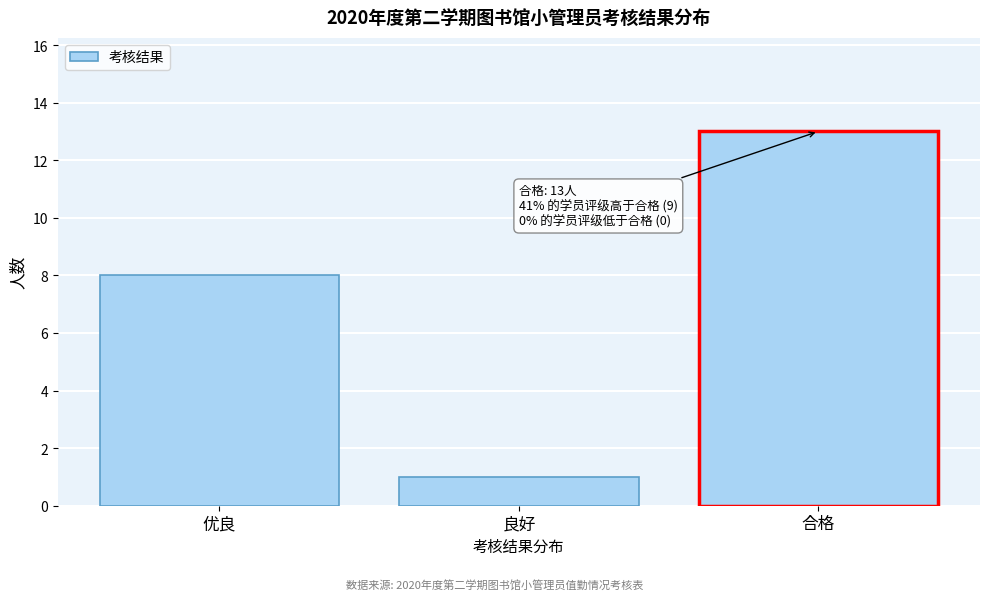

Reading left to right, list all the values displayed in this chart.

优良=8	良好=1	合格=13